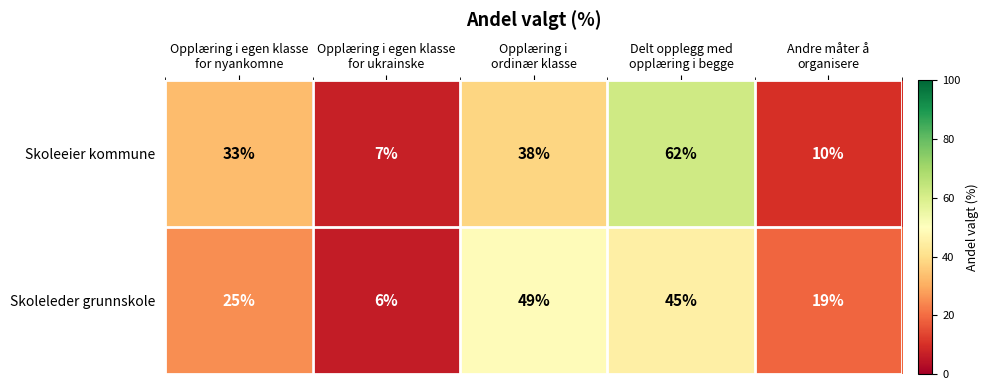

Rank the series at Andre måter å
organisere from lowest to highest value.

Skoleeier kommune, Skoleleder grunnskole